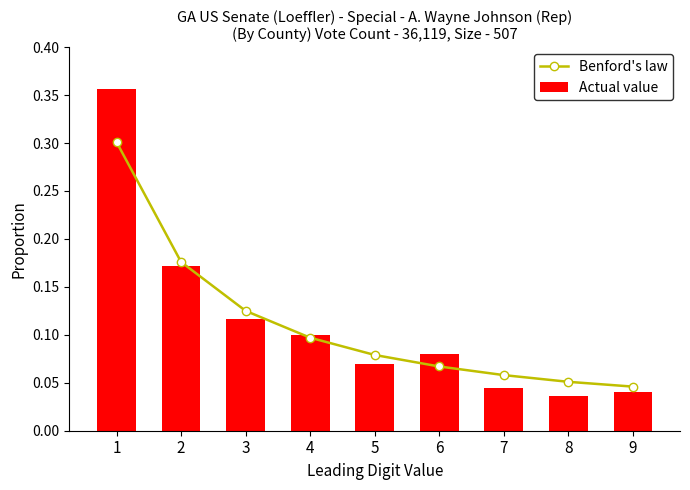

Which series changed the most between 2 and 8?

Actual value